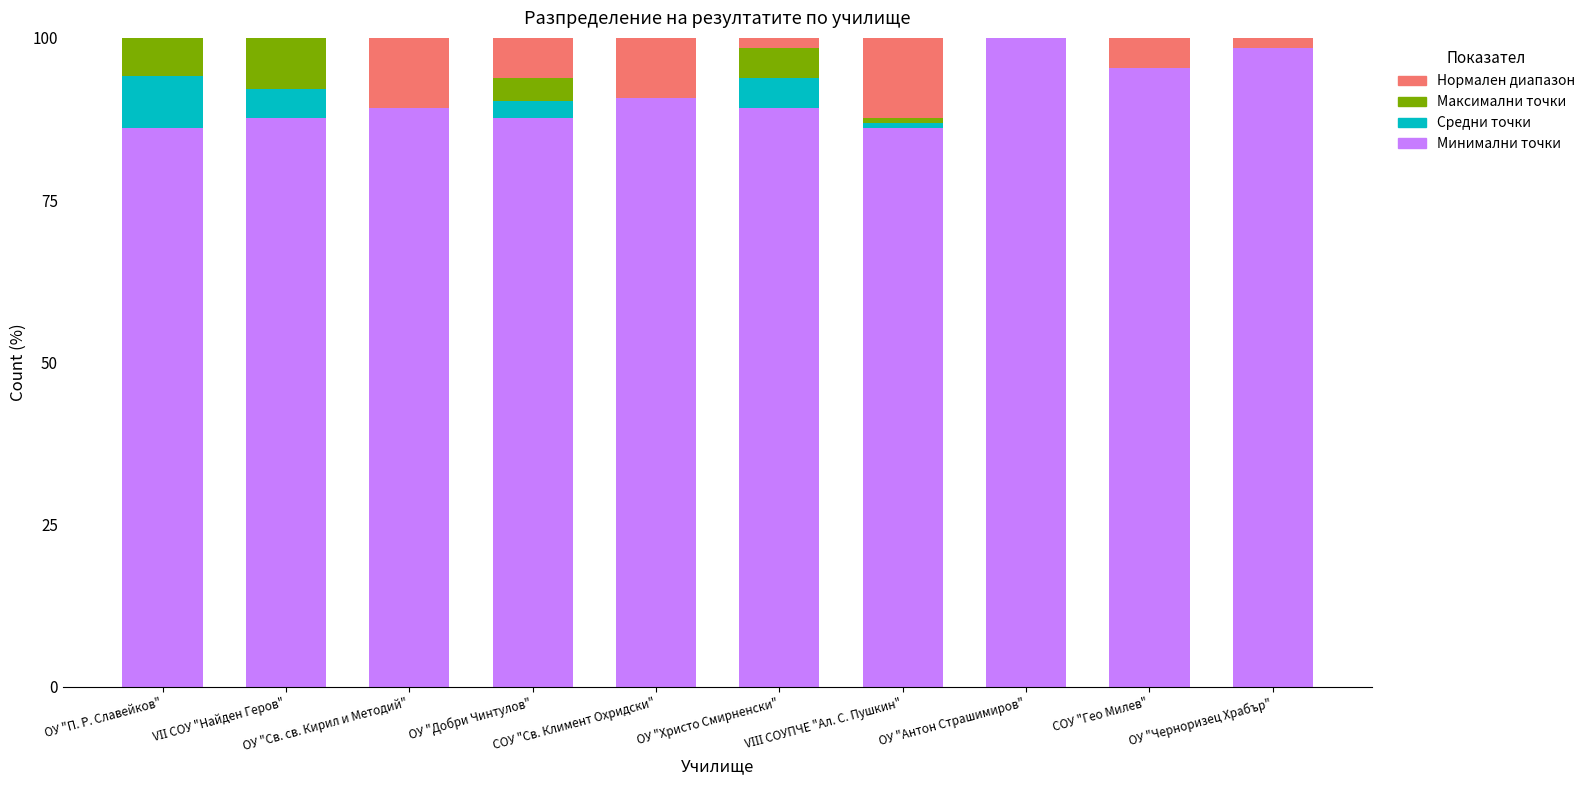

Which series has the largest range (max minus min)?

Минимални точки